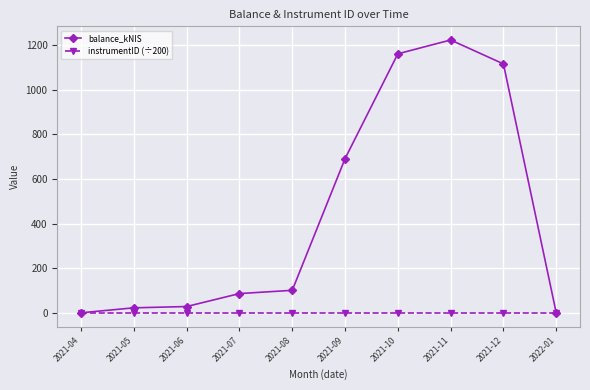

How many data points in balance_kNIS are above 101?

5